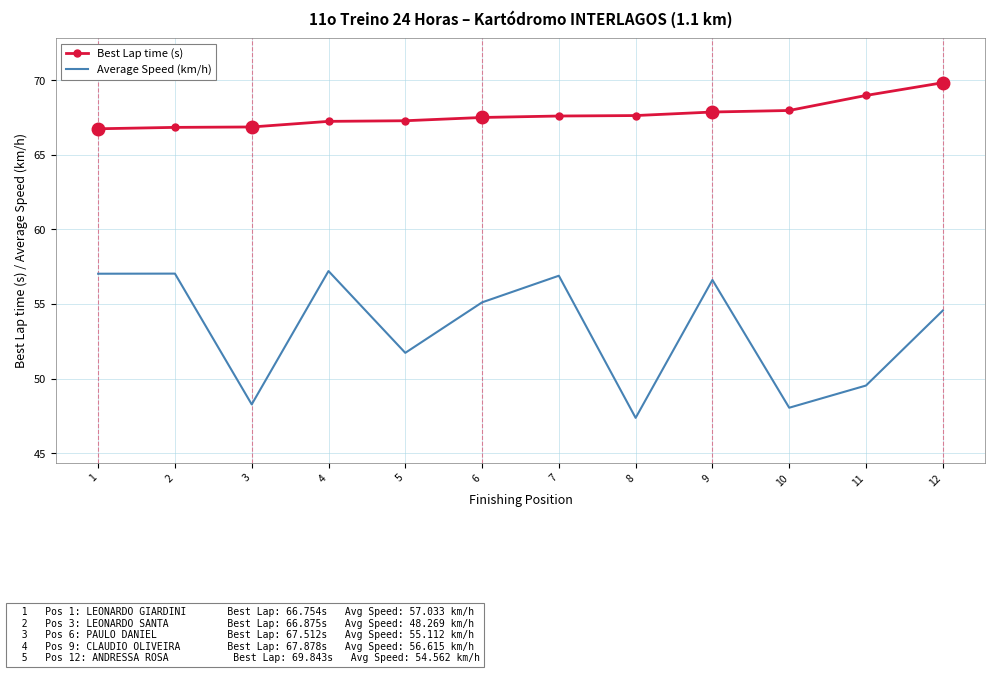

True or false: Average Speed (km/h) and Best Lap time (s) cross at least once.

False